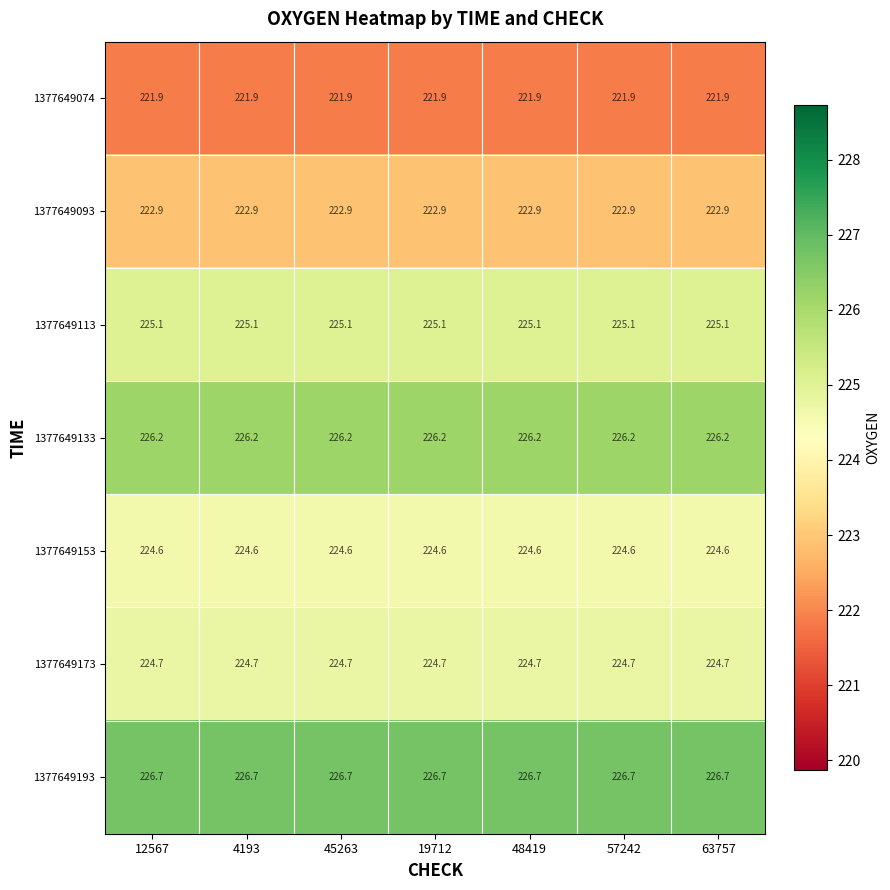

What is the spread (max minus min) of values at 12567?

4.8